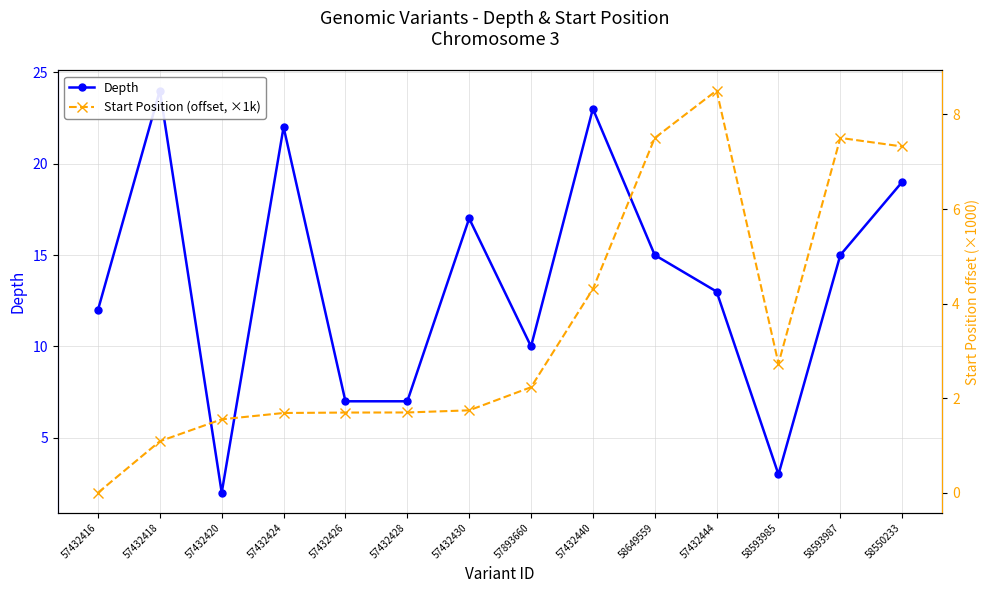

What is the sum of all Start Position (offset, ×1k) values?

49.6